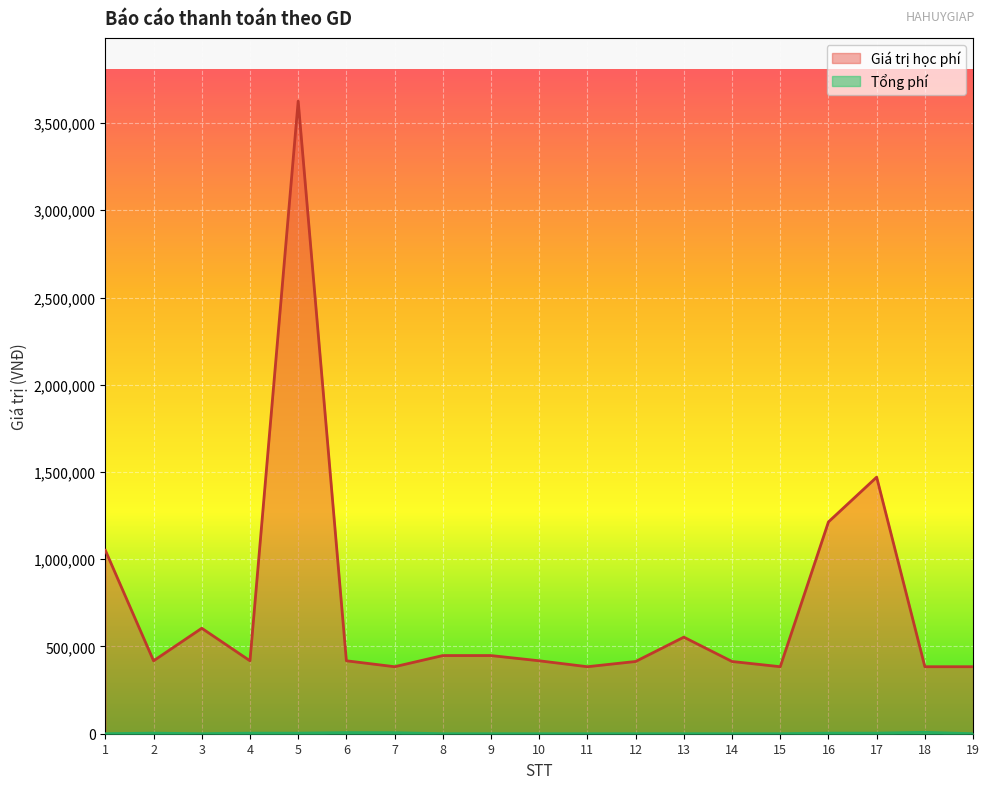

What is the value of the Giá trị học phí point at the 13th from the left?

553500